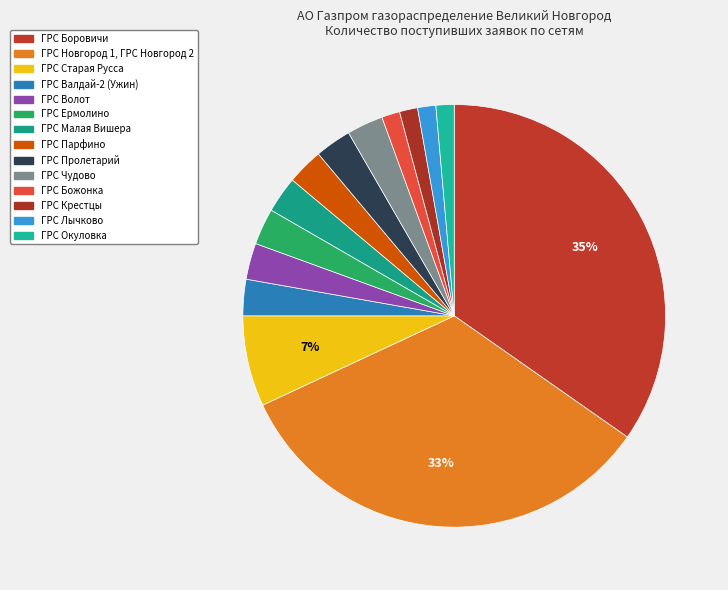

What is the largest slice in the pie chart?

ГРС Боровичи